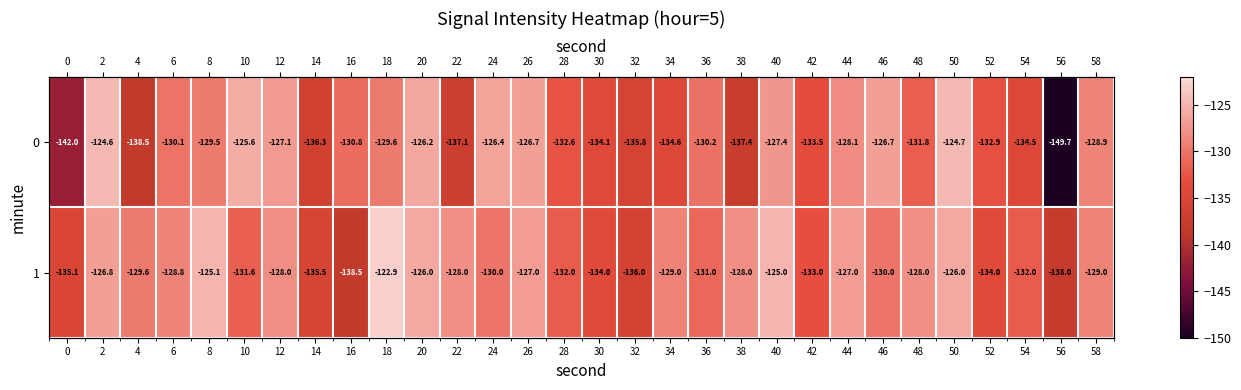

What is the difference between the maximum and minimum values in the 1 series?

15.6